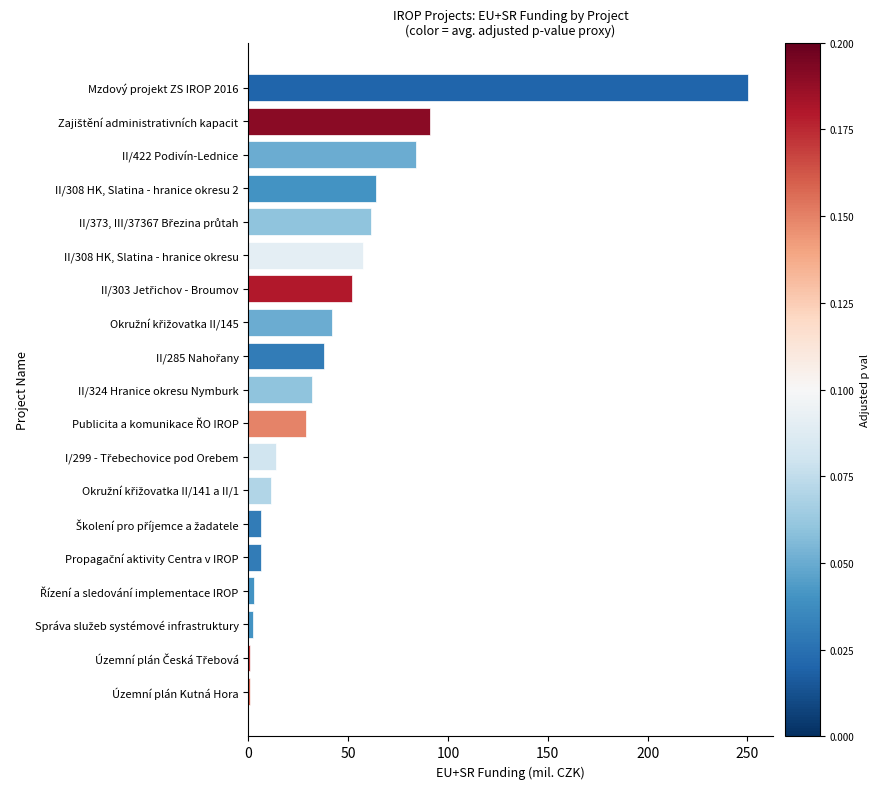

True or false: the data shows 393.4 at Mzdový projekt ZS IROP 2016.

False